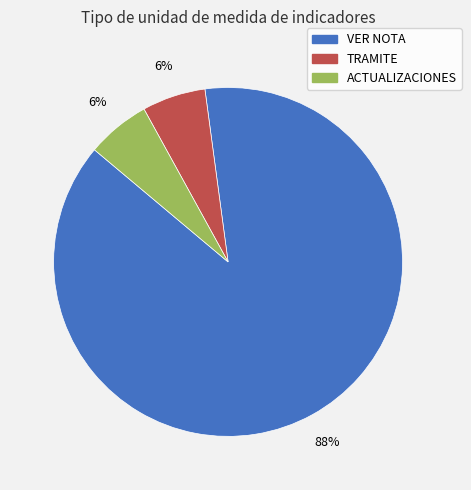

Count the number of slices in the pie.

3